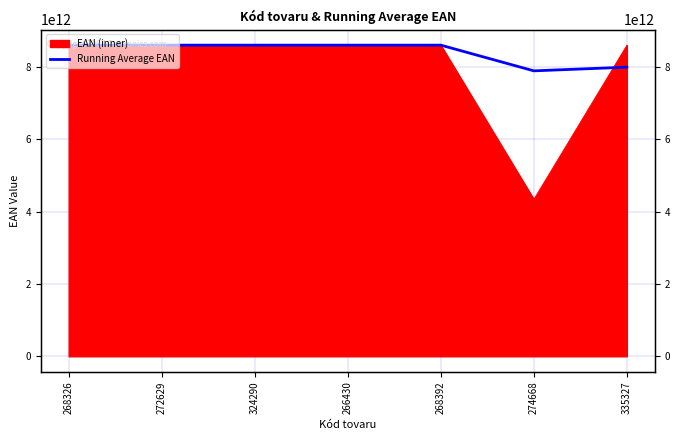

At which label is the value closest to 8240723602649?

335327